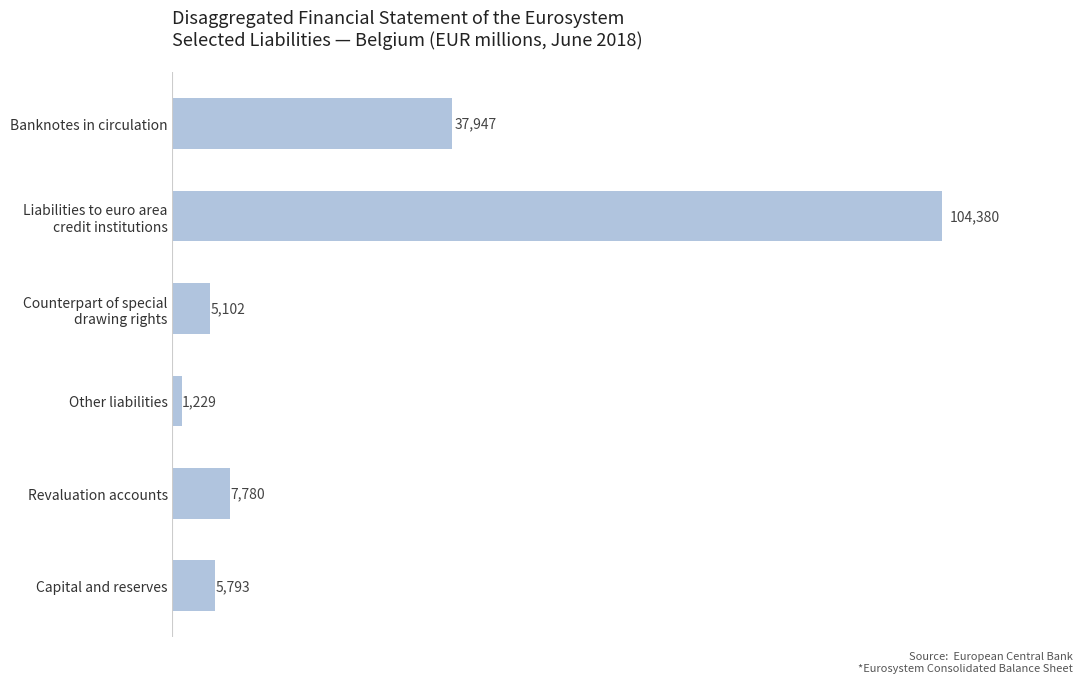

What is the difference between the maximum and second lowest values?

99278